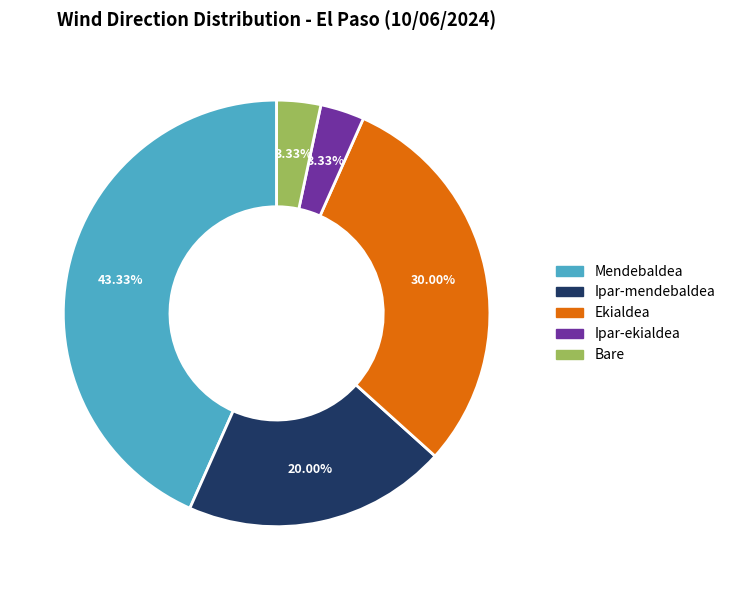

What is the largest slice in the pie chart?

Mendebaldea